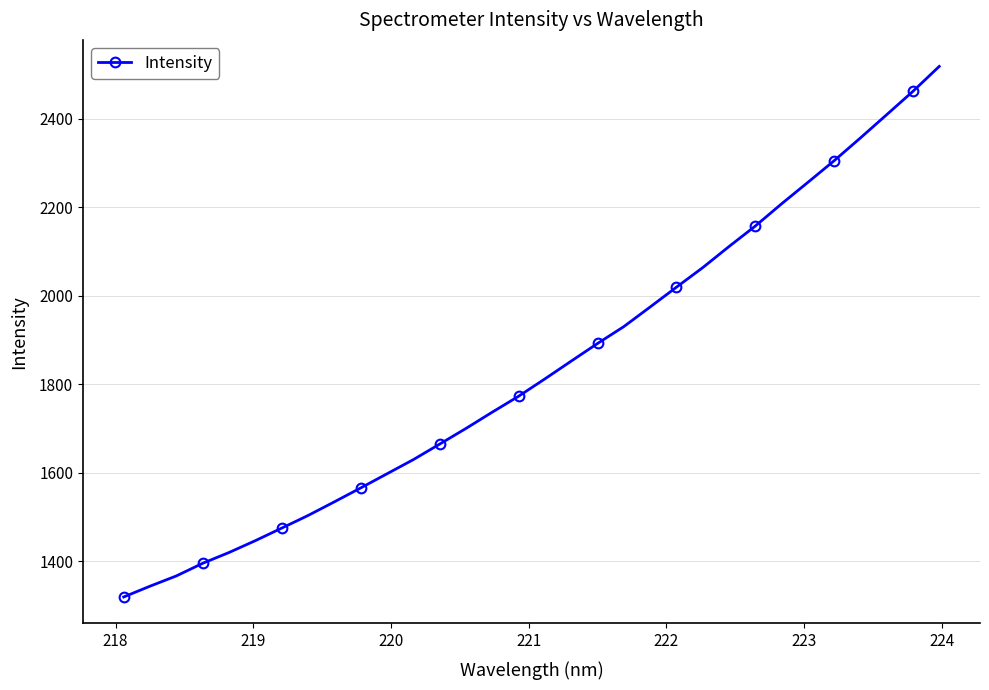

What is the difference between the second highest and second lowest values?

1118.5